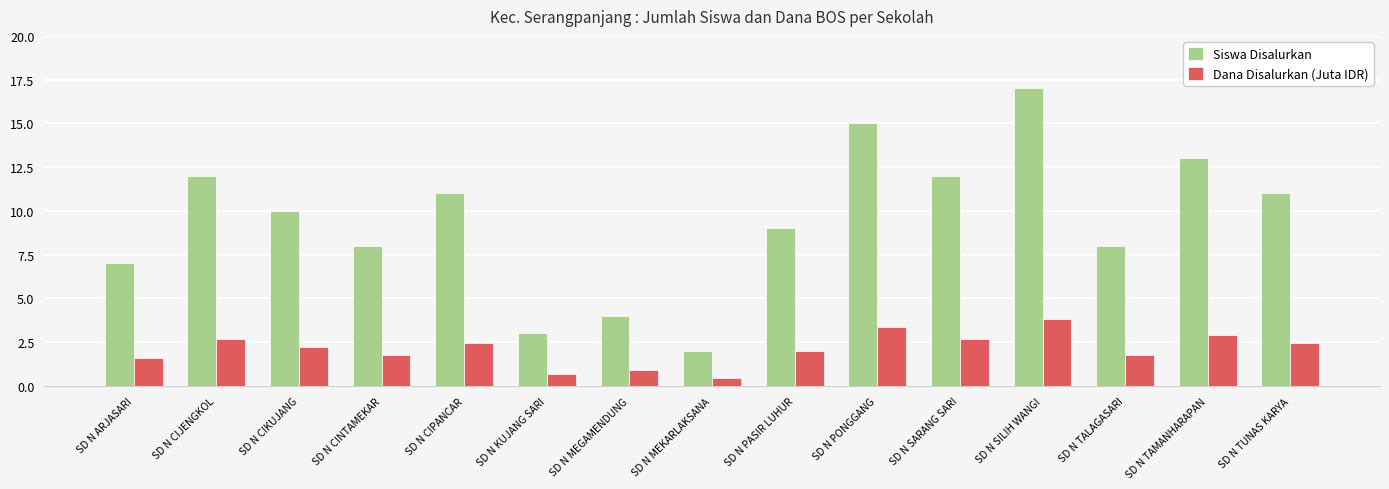

What is the difference between the maximum and minimum values in the Dana Disalurkan (Juta IDR) series?

3.4